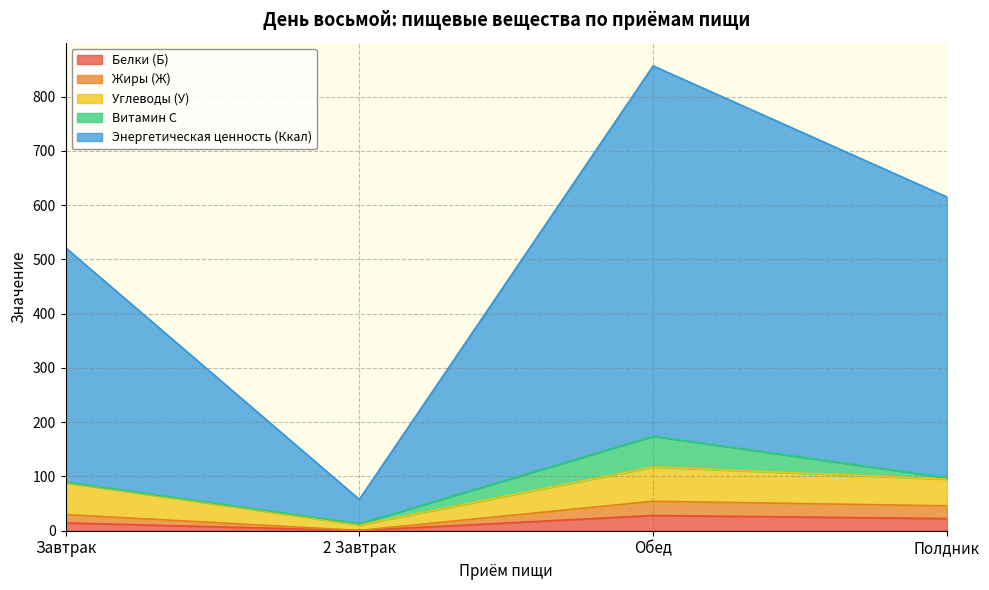

How many values in the Энергетическая ценность (Ккал) series are below 614?

2